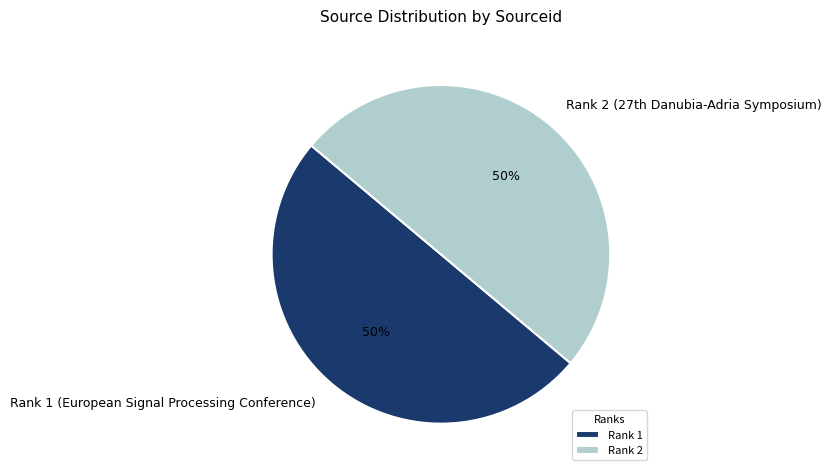

To the nearest percent, what is the average slice percentage?

50%